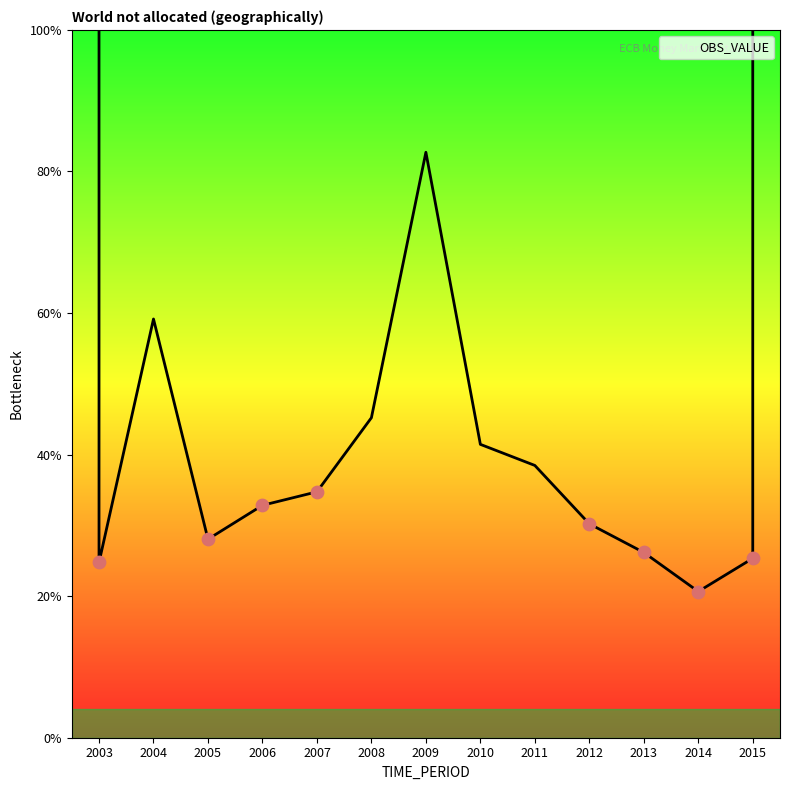

Which has a higher value, 2012 or 2003?

2012